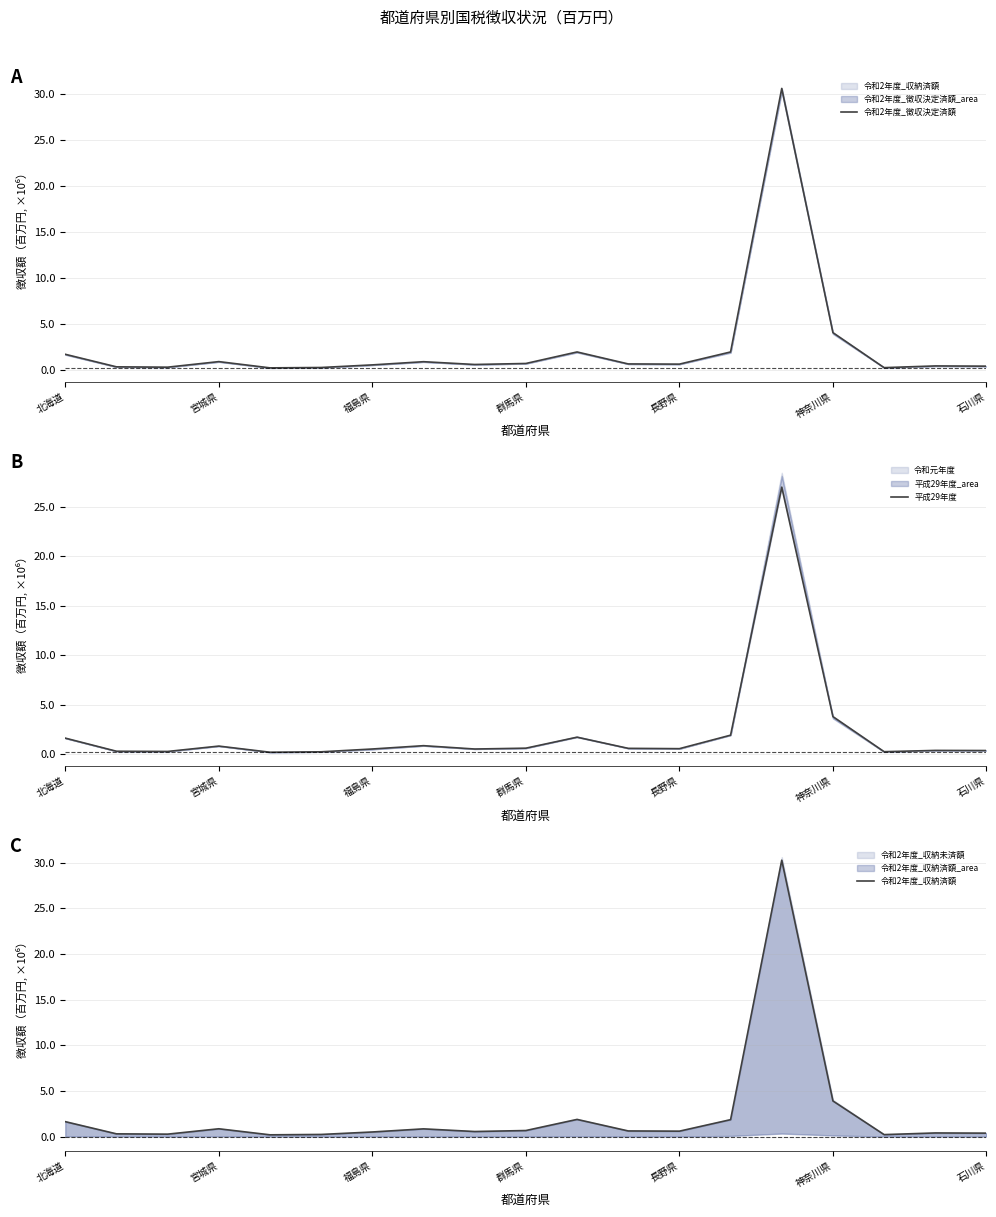

At which category is the sum across all series the highest?

14